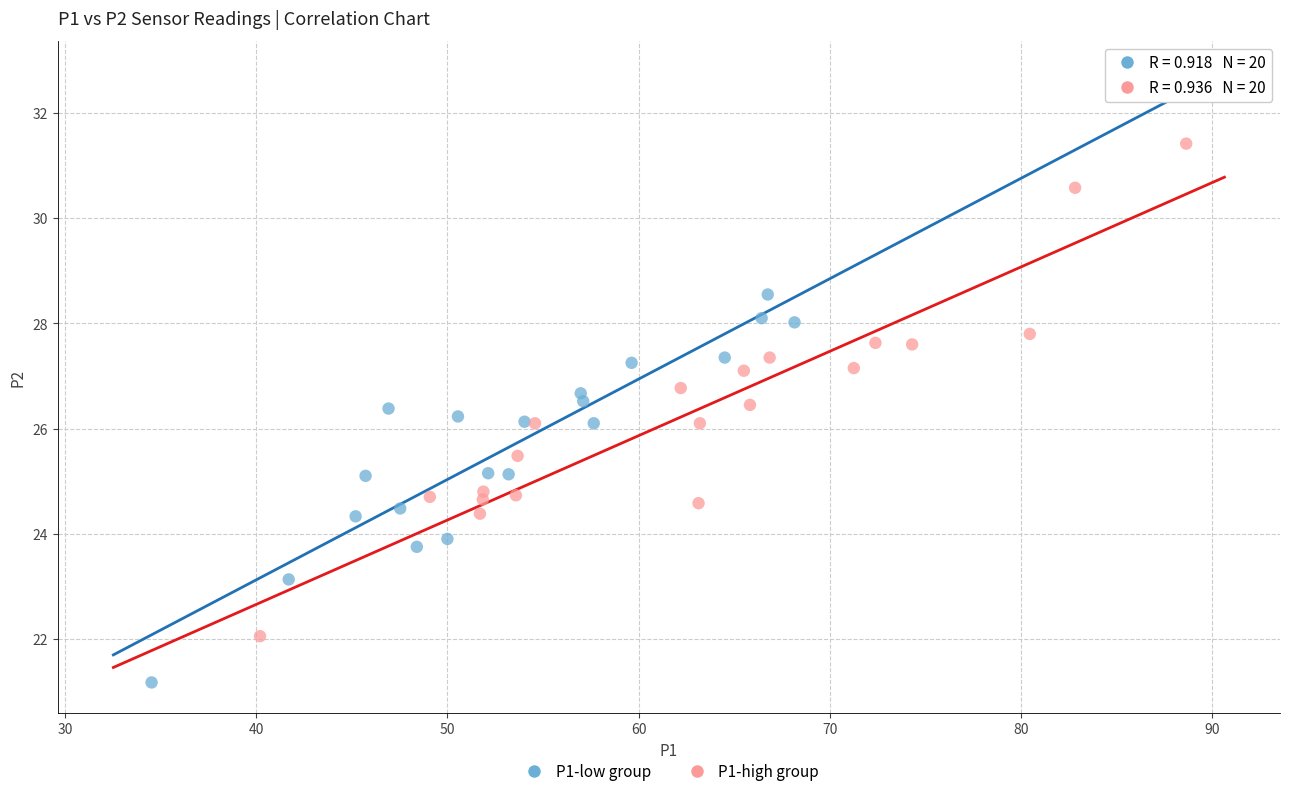

Which series has the largest Y range (max minus min)?

P1-high group